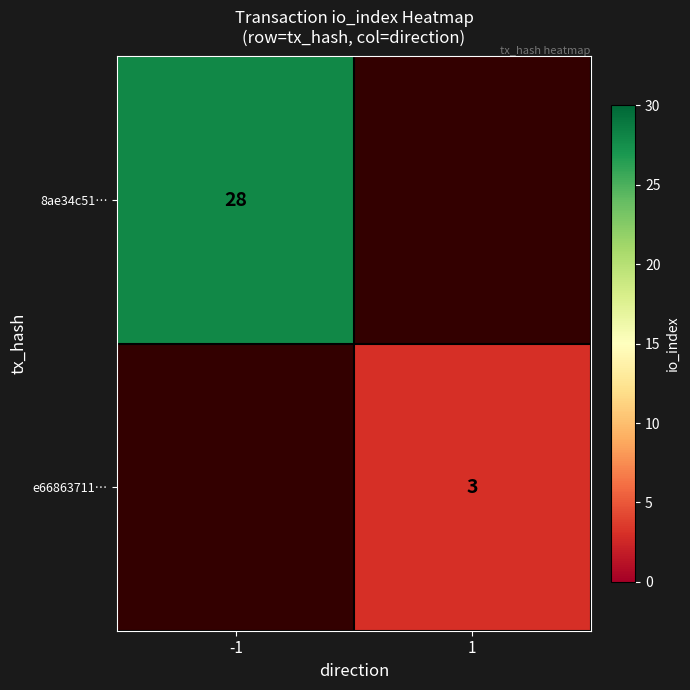

The value of 8ae34c51… at -1 is 28. True or false?

True